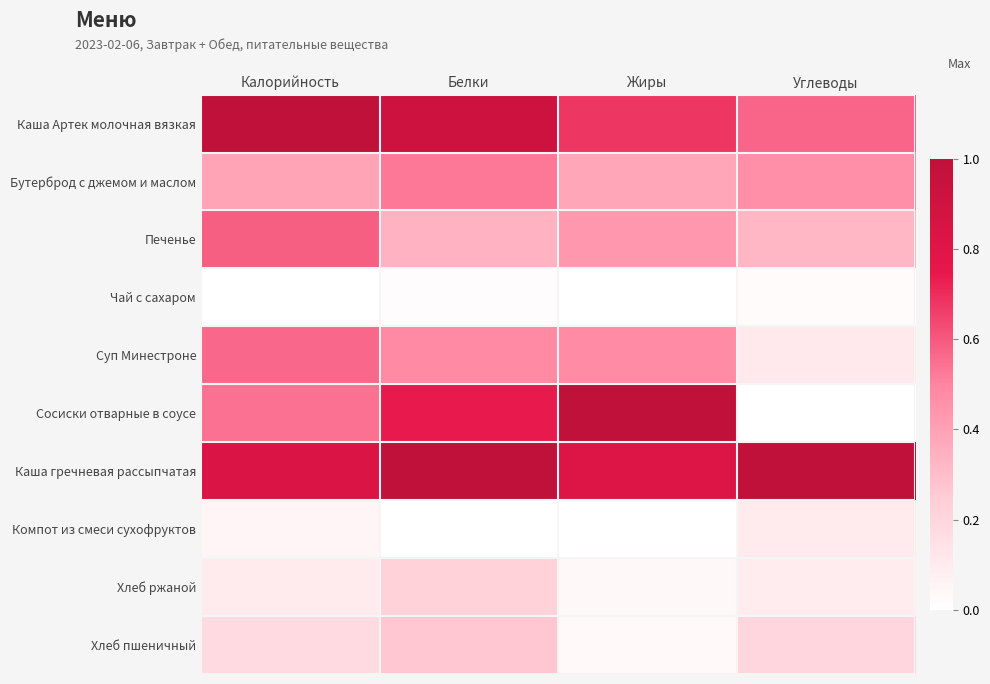

Which has a higher value, Калорийность or Углеводы?

Калорийность